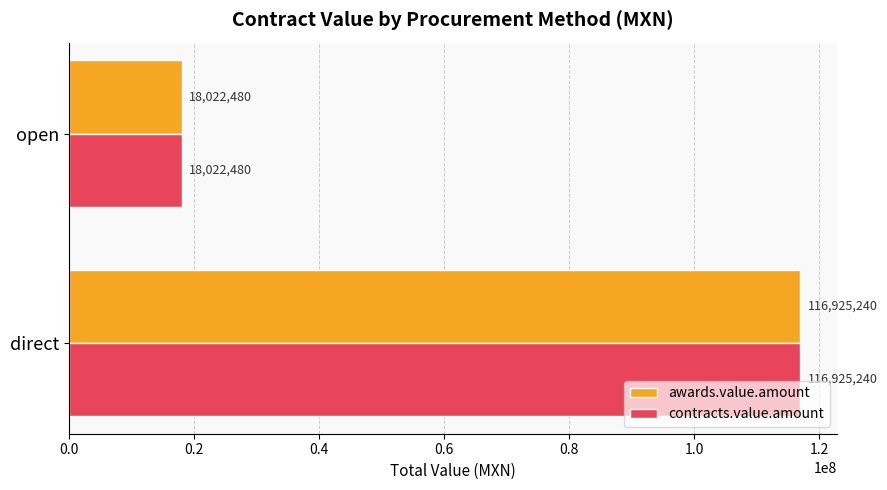

The awards.value.amount series shows 27153170.5 at open. True or false?

False